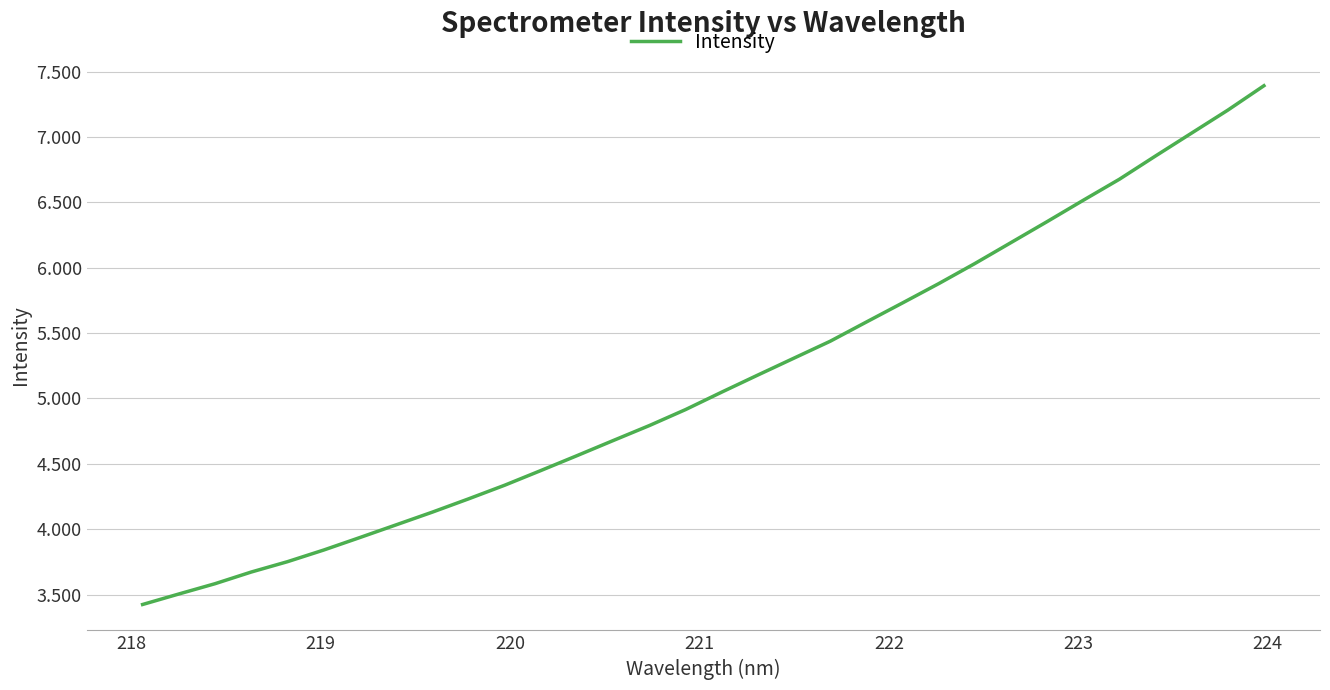

Does the chart have visible grid lines?

Yes